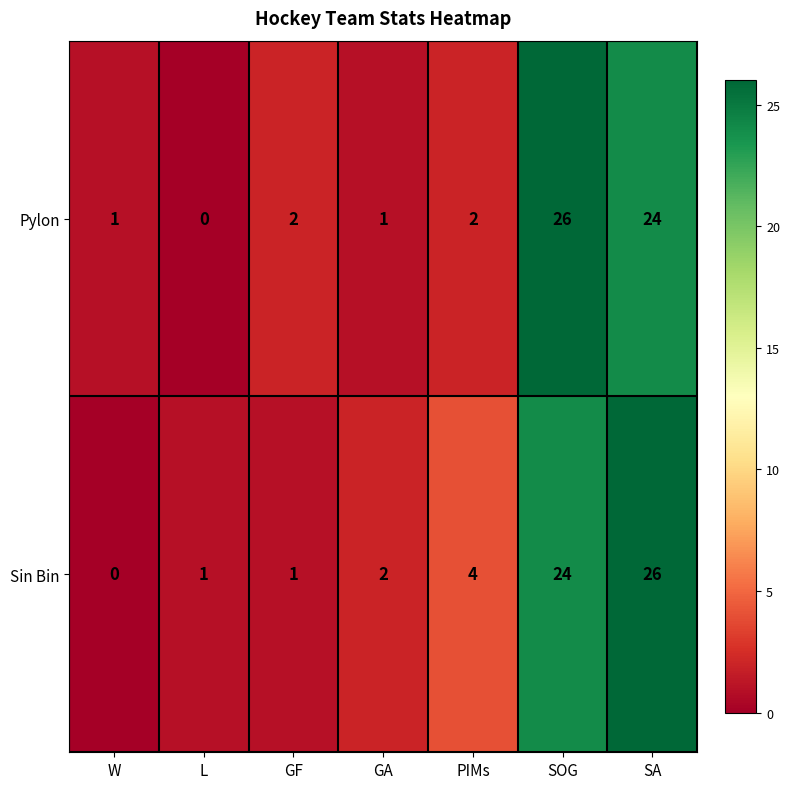

What is the total value across all series at GA?

3